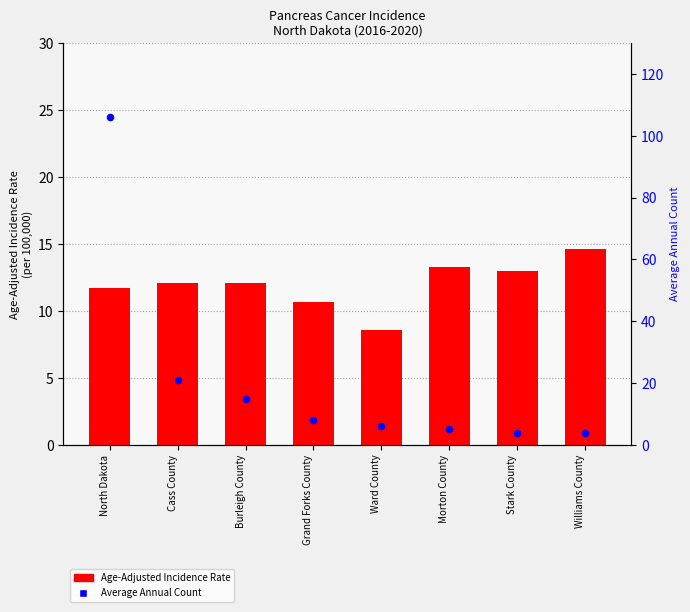

What is the total value across all series at Williams County?

18.6